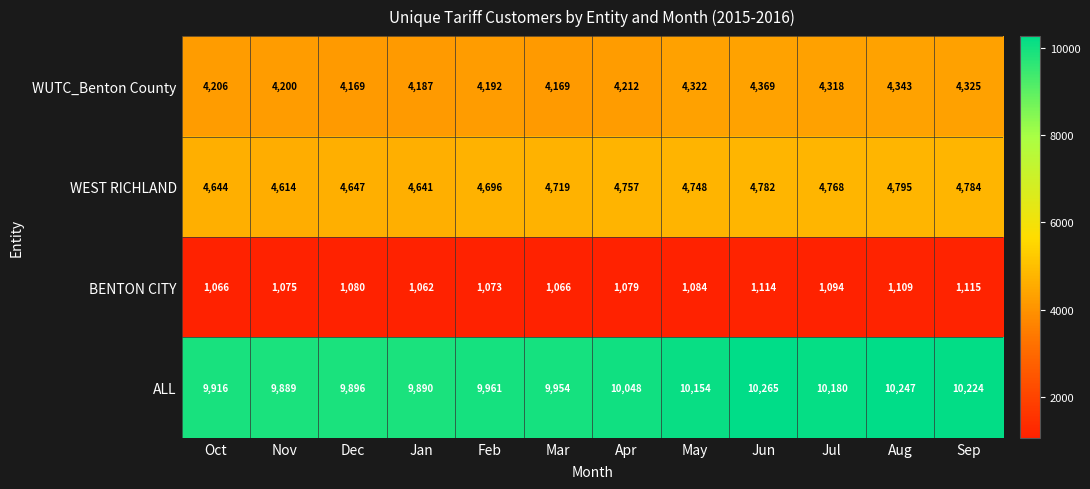

Which series has the widest spread of values?

ALL